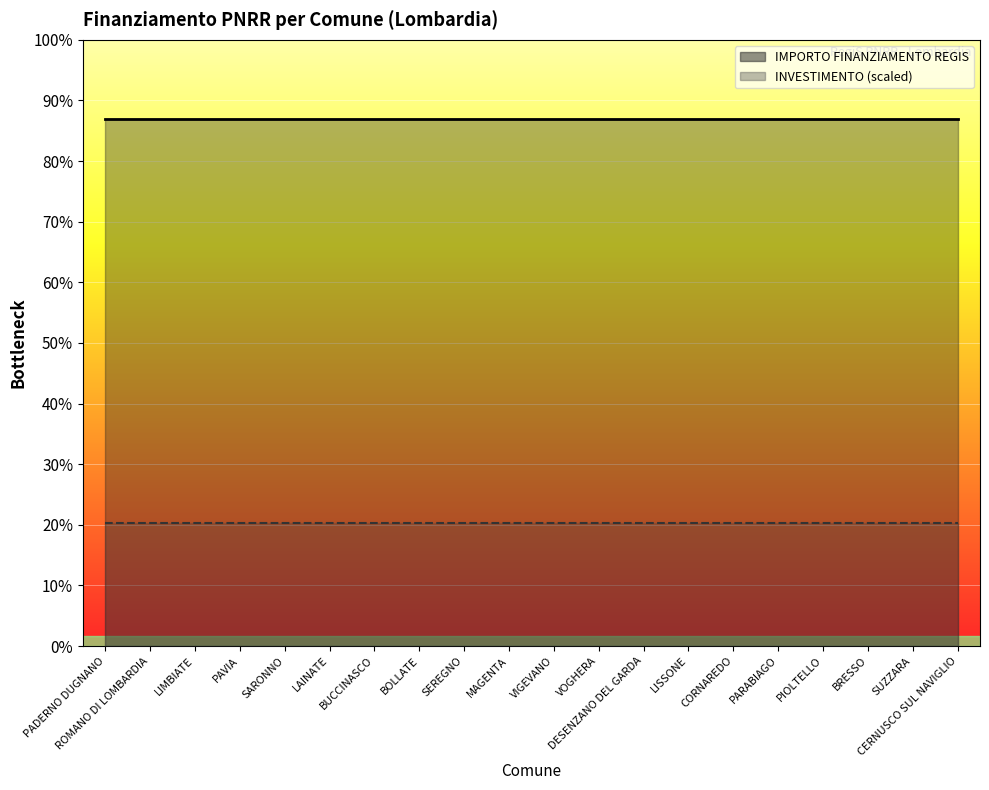

What are all the series names shown in the legend?

IMPORTO FINANZIAMENTO REGIS, INVESTIMENTO